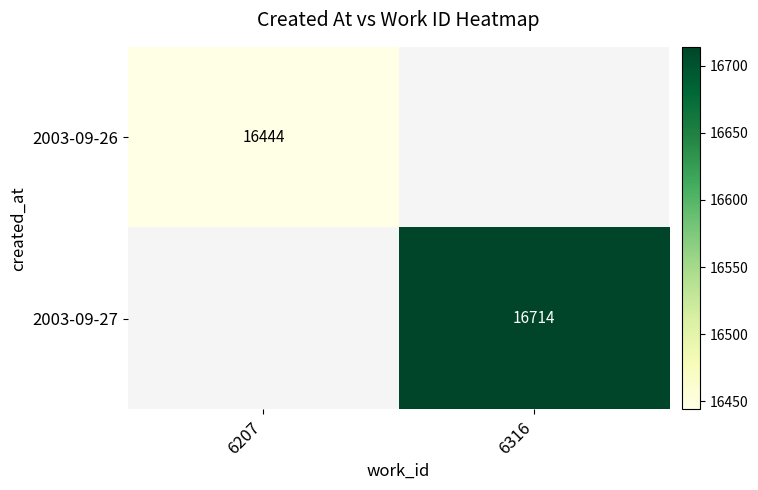

The 2003-09-27 series shows 11062 at 6316. True or false?

False